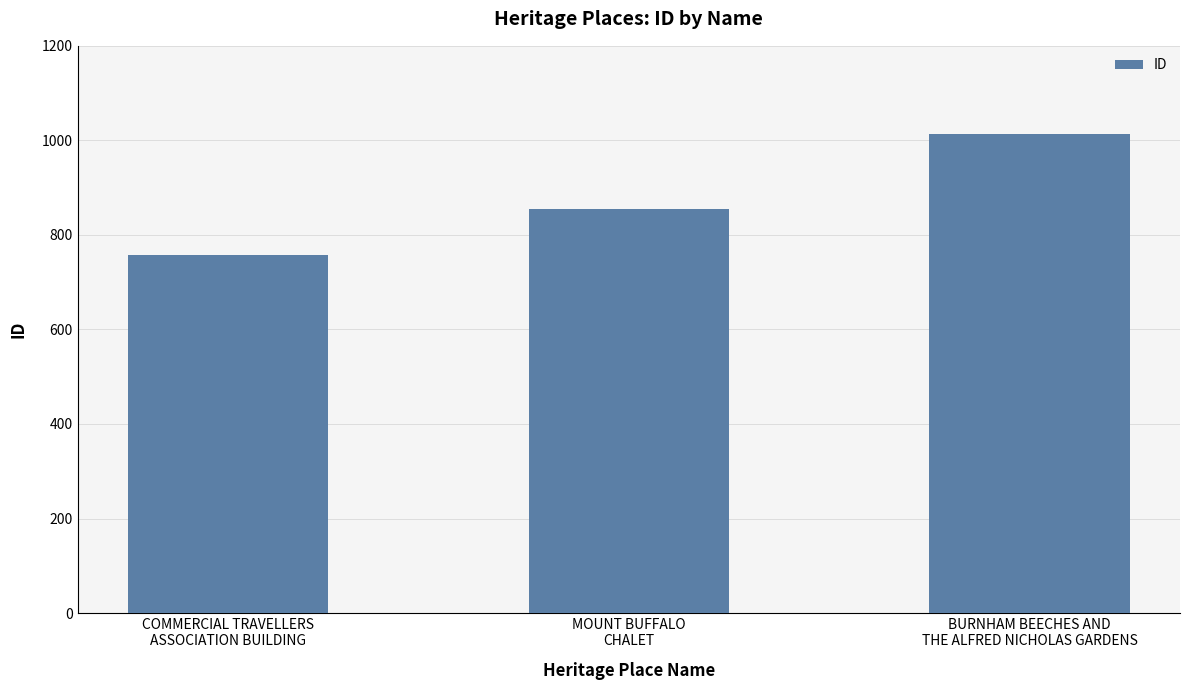

What position from the left is COMMERCIAL TRAVELLERS
ASSOCIATION BUILDING?

1